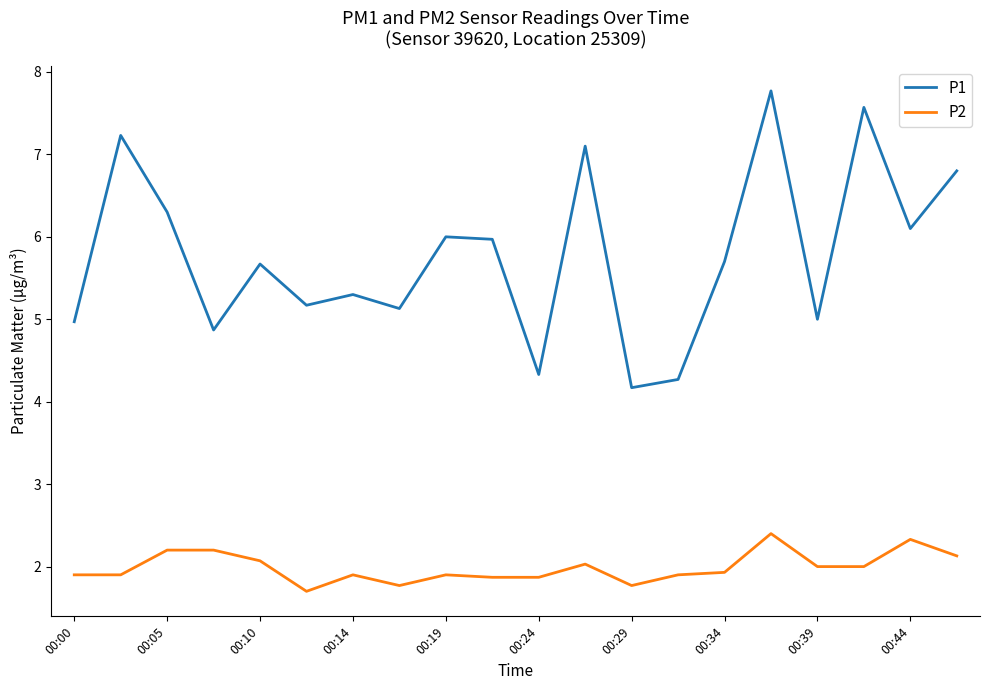

Which series has the widest spread of values?

P1